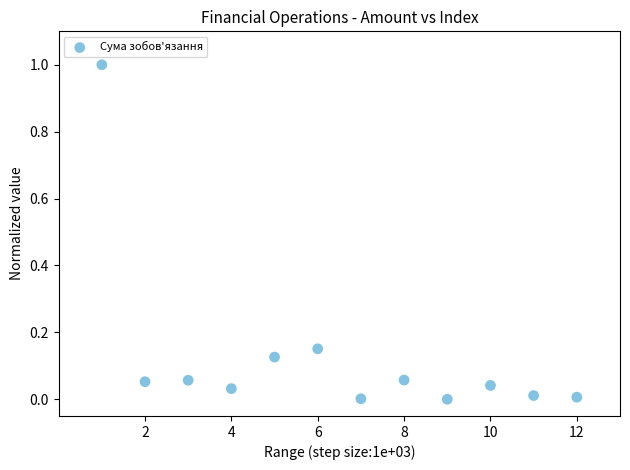

What is the average X value?

6.5